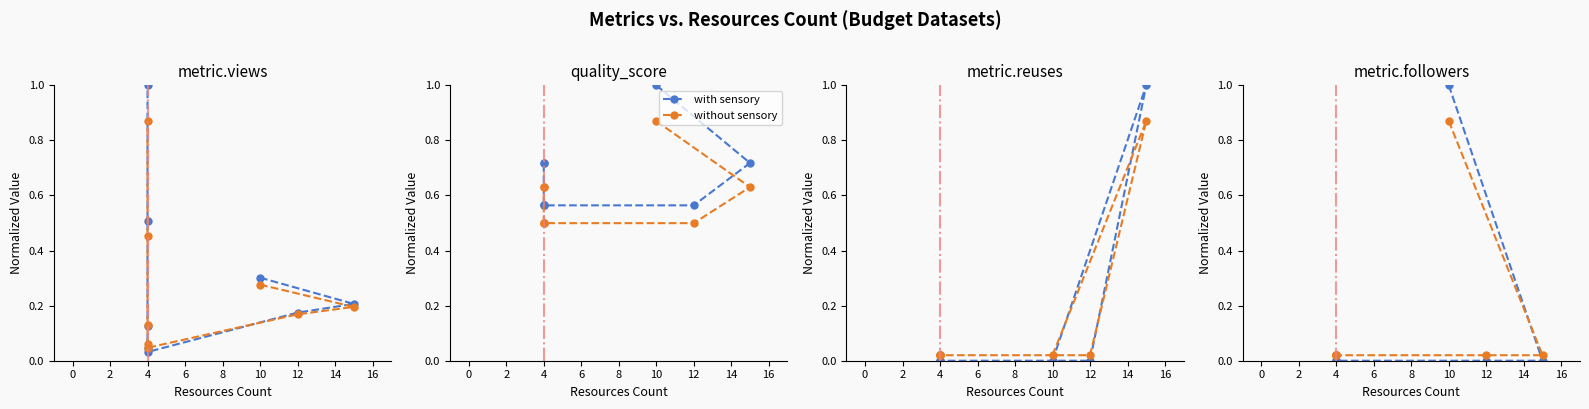

At how many categories does at least one series exceed 0?

8